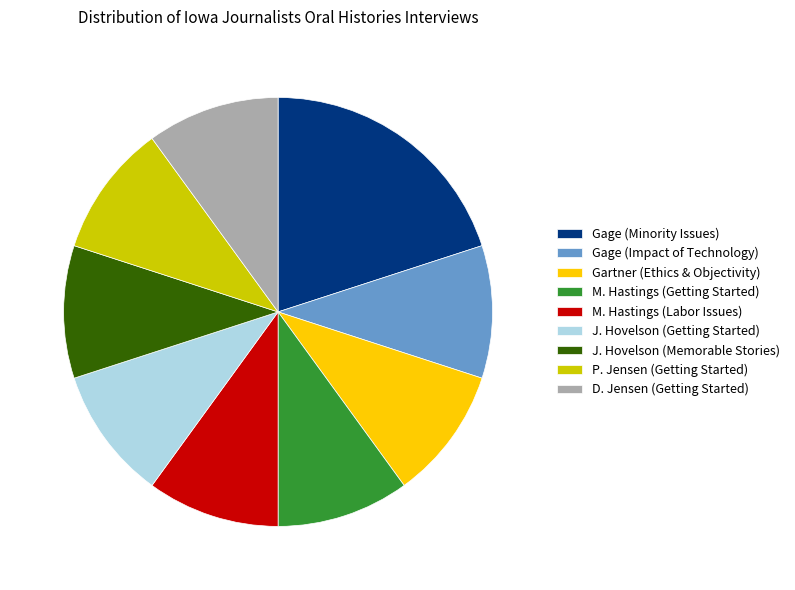

What is the ratio of the value at J. Hovelson (Getting Started) to the value at P. Jensen (Getting Started)?

1.0